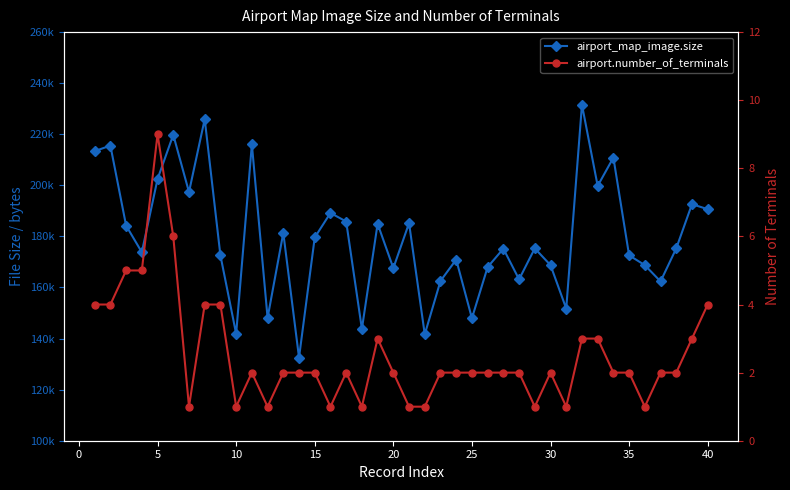

In airport_map_image.size, how many points are lower than both neighbors (excluding endpoints)?

13